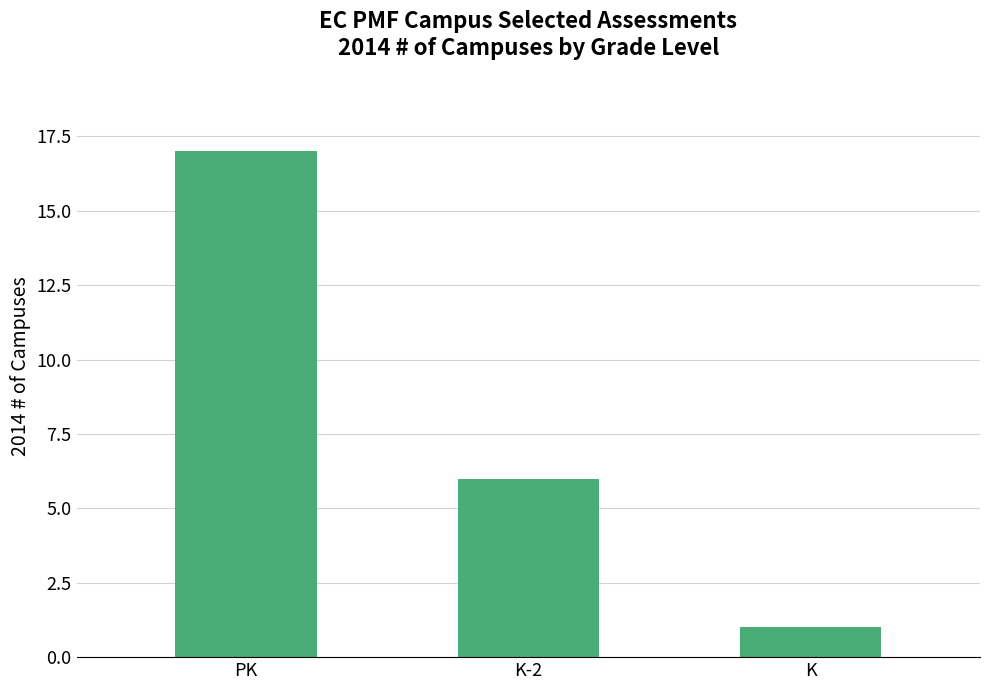

How many series are shown in this chart?

1